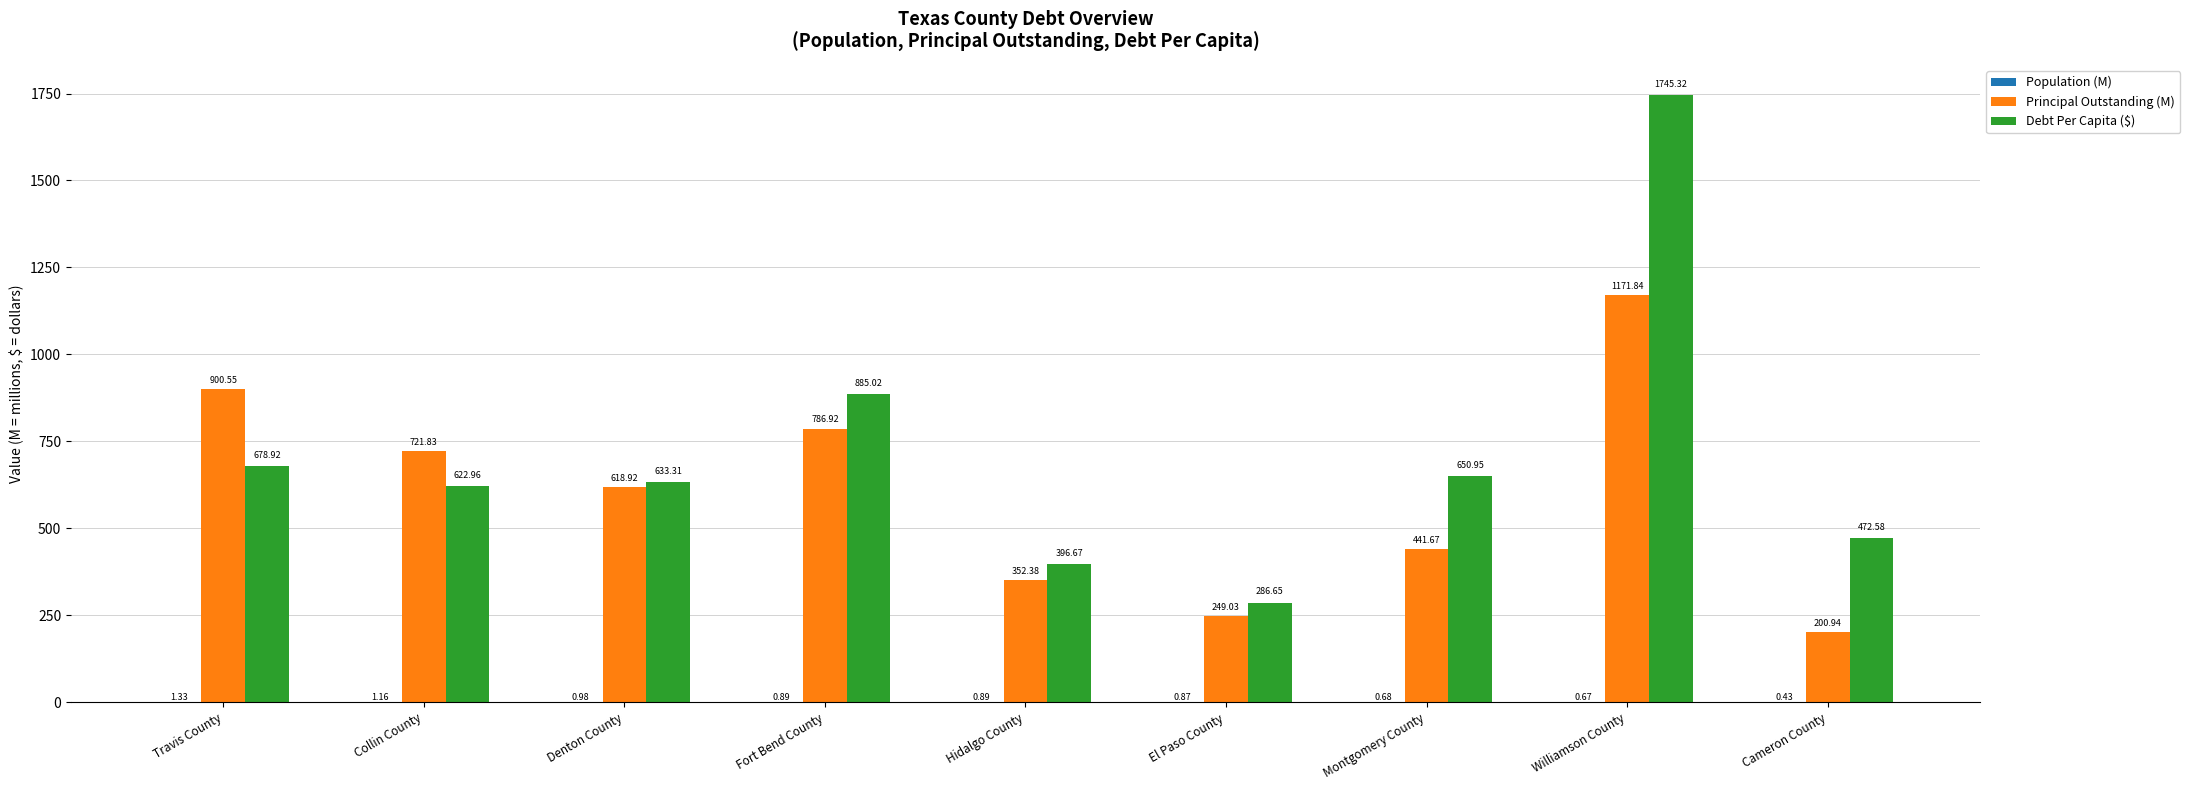

Which series has the largest range (max minus min)?

Debt Per Capita ($)